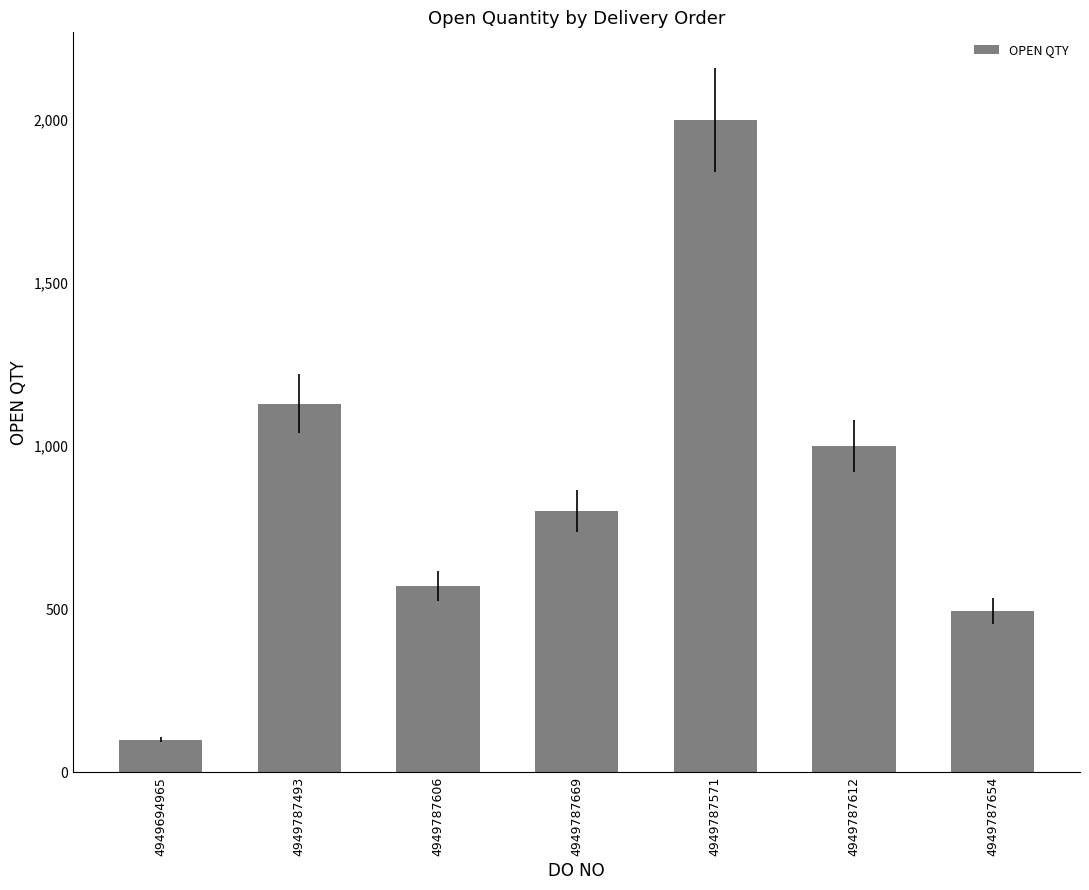

How many data points are less than 800?

3